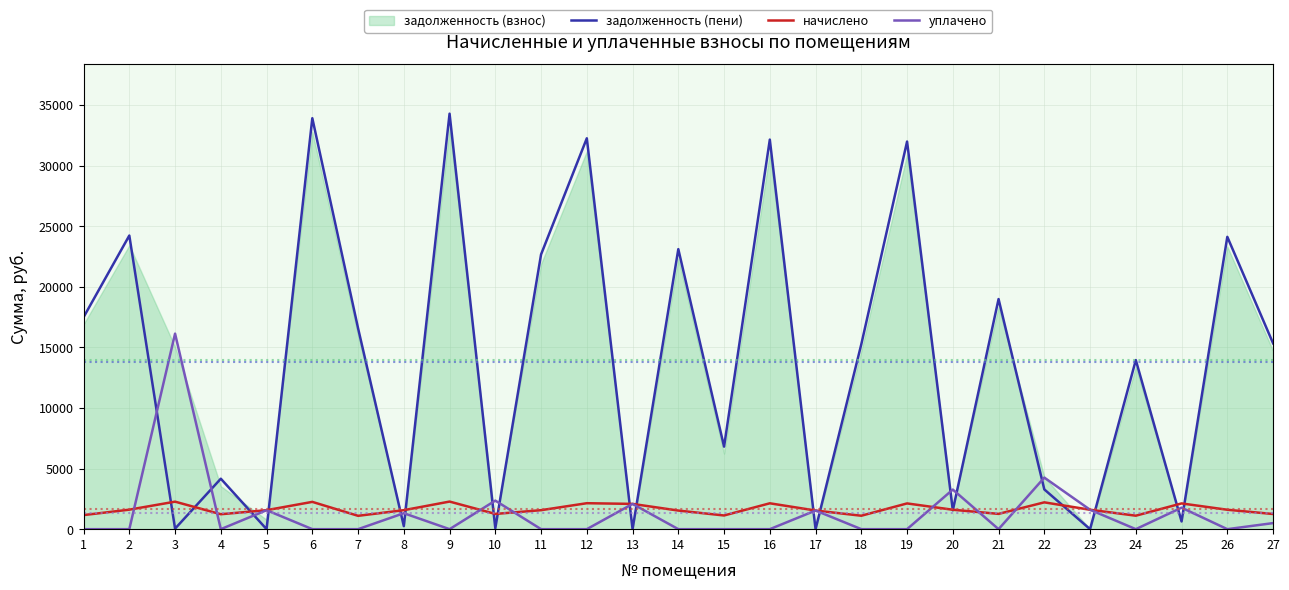

What is the value of the уплачено point at the 17th from the left?

1538.0